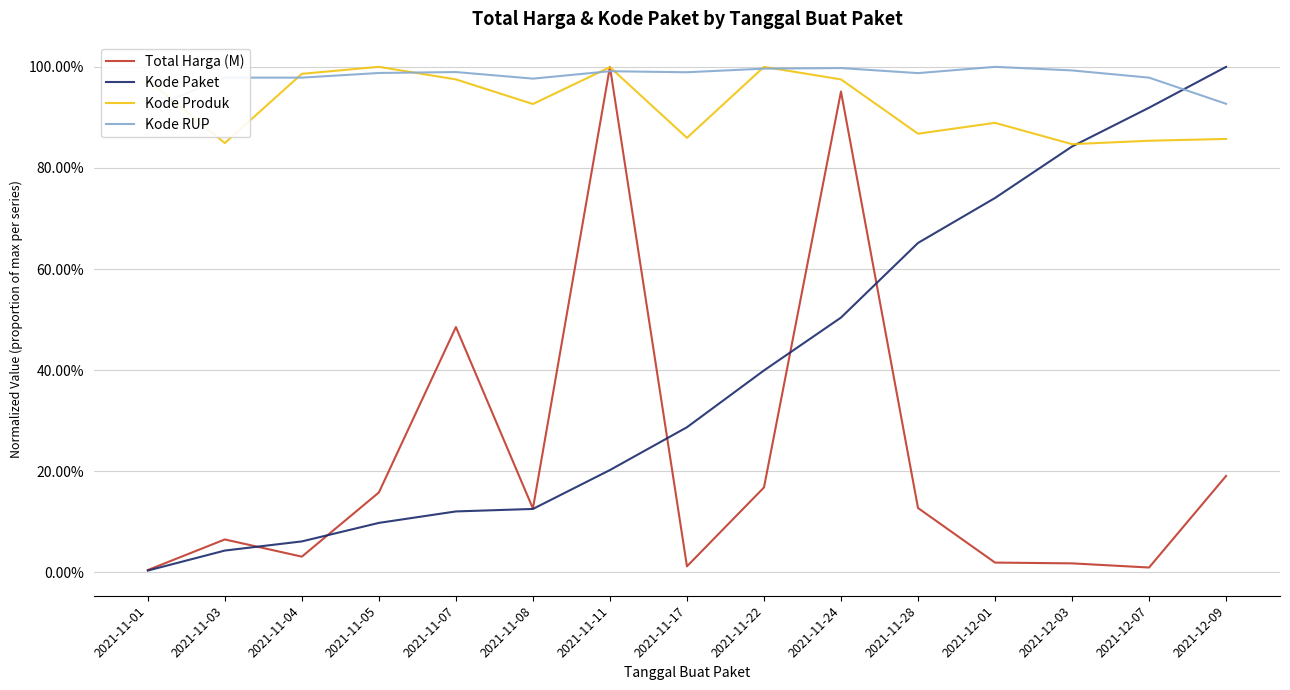

Is this an area chart (filled region under the line)?

No